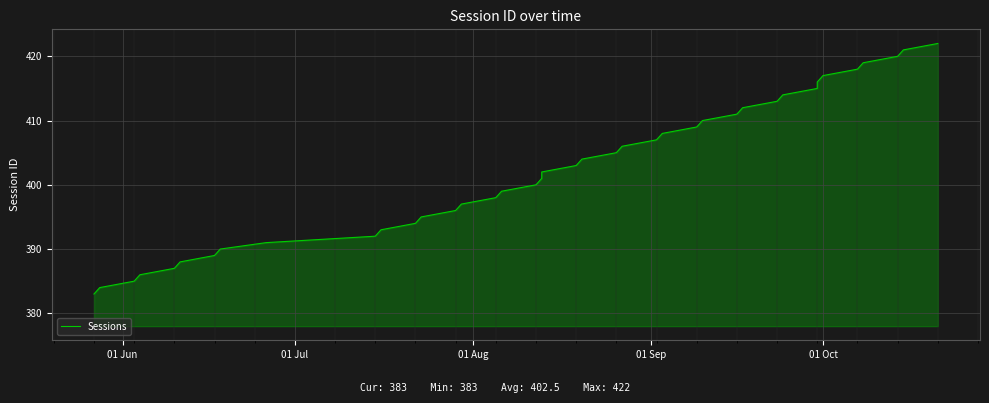

What is the difference between the maximum and minimum values?

39